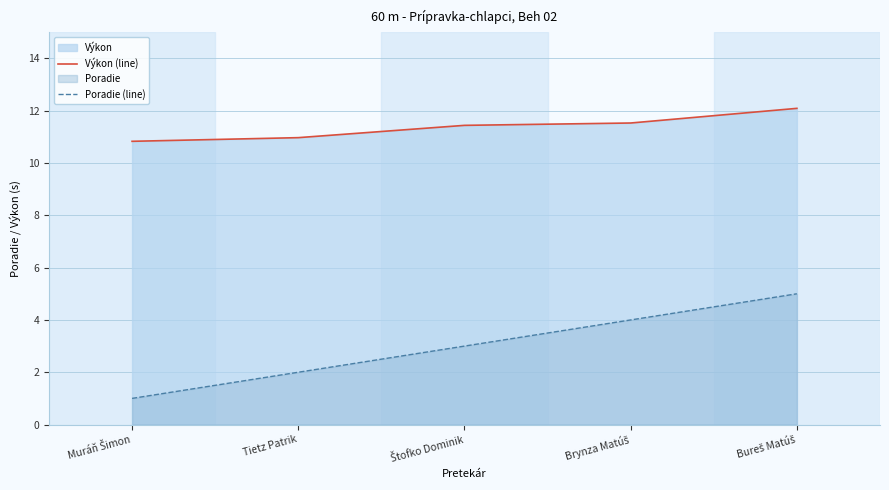

The Výkon (line) series shows 10.8 at Muráň Šimon. True or false?

True